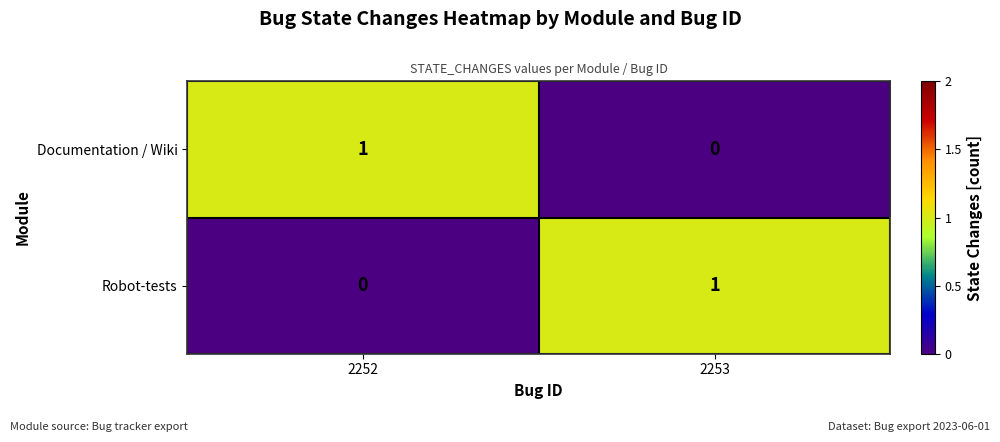

At which label is Documentation / Wiki closest to 0?

2253